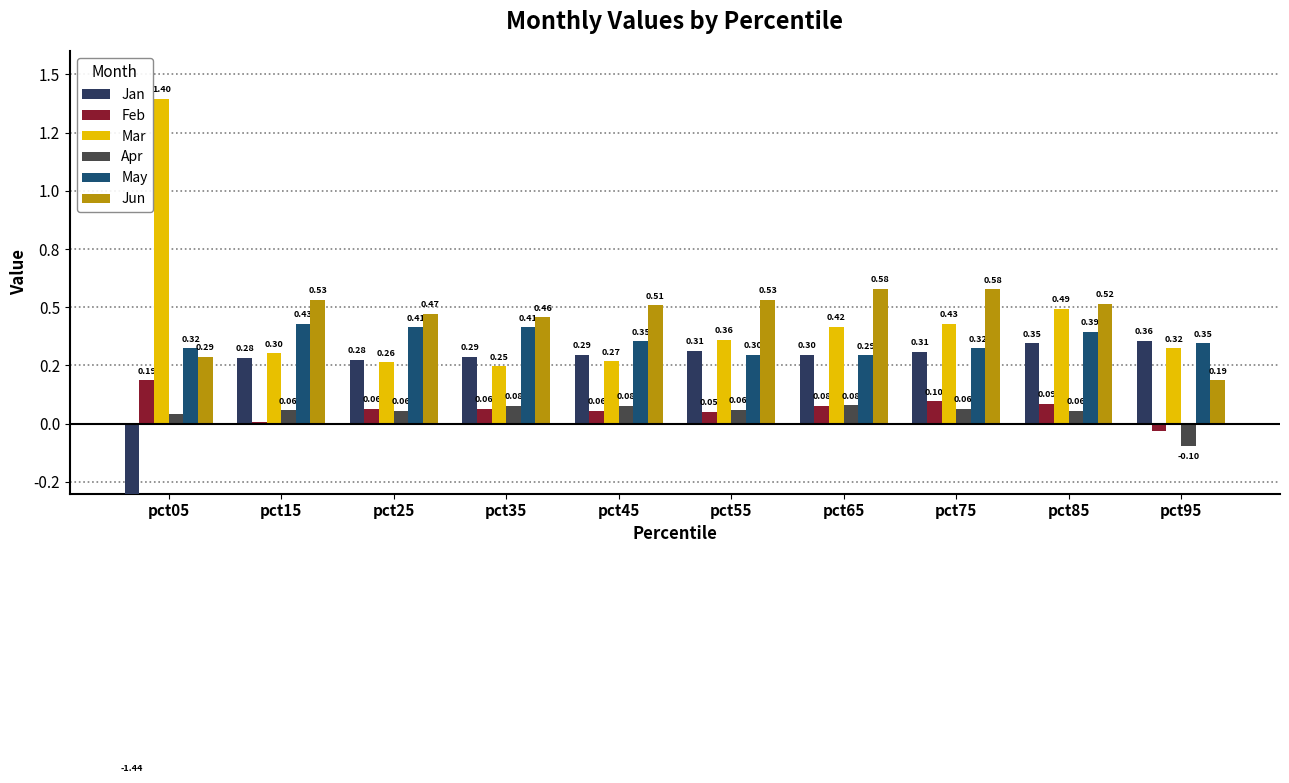

Where is Jun nearest to the value 0?

pct95